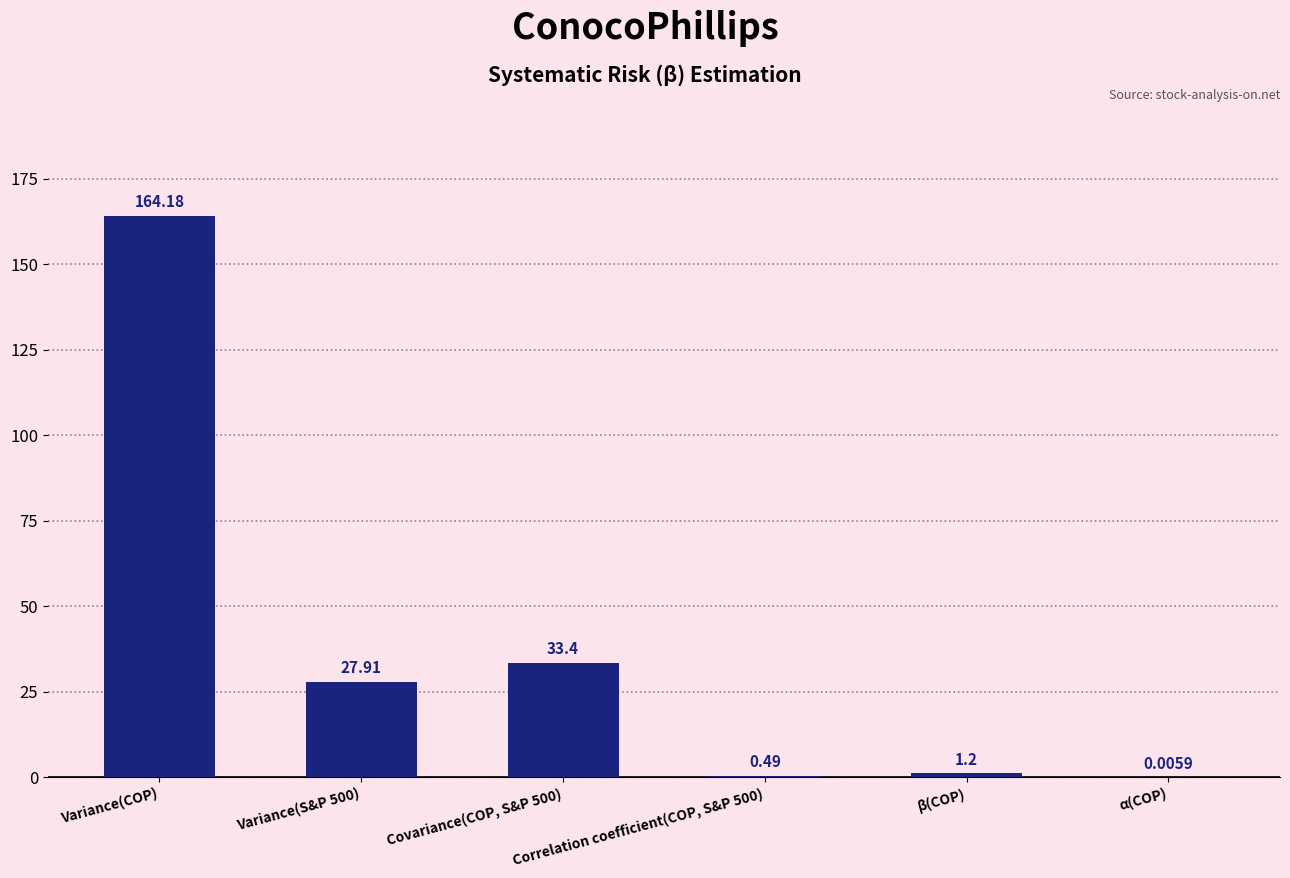

What is the change in value from Variance(S&P 500) to Covariance(COP, S&P 500)?

+5.5